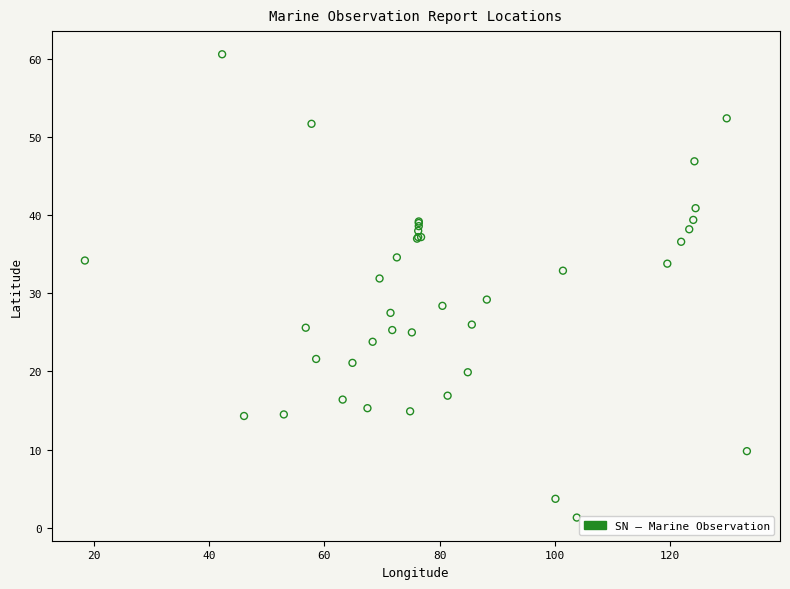

What Y value in the scatter plot is closest to 30?

29.2